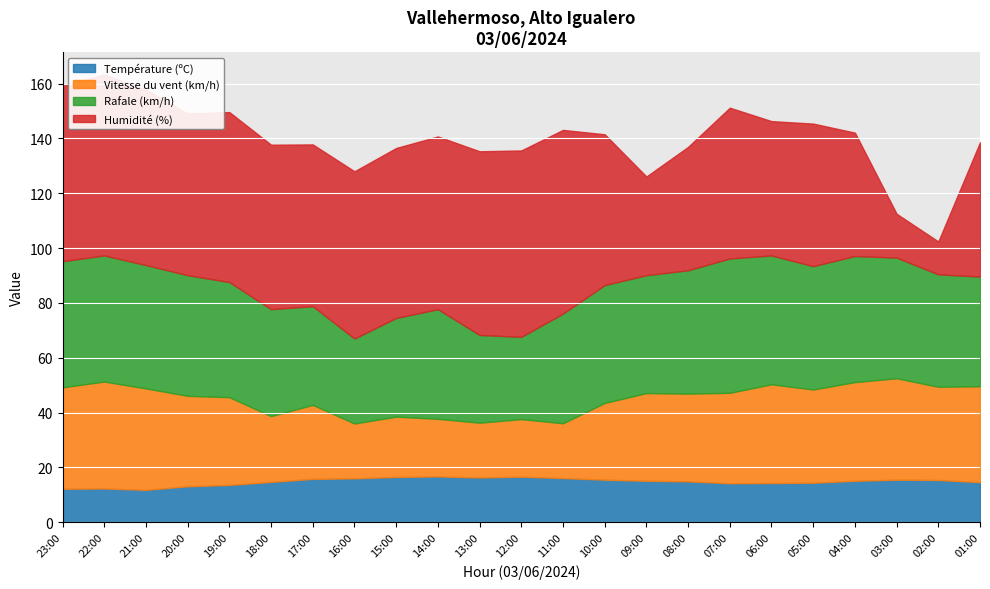

The Température (ºC) series shows 22.8 at 08:00. True or false?

False